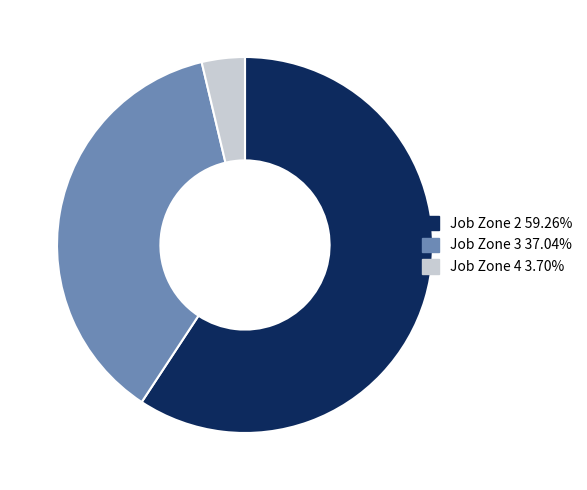

What is the ratio of the value at Job Zone 2 59.26% to the value at Job Zone 3 37.04%?

1.6